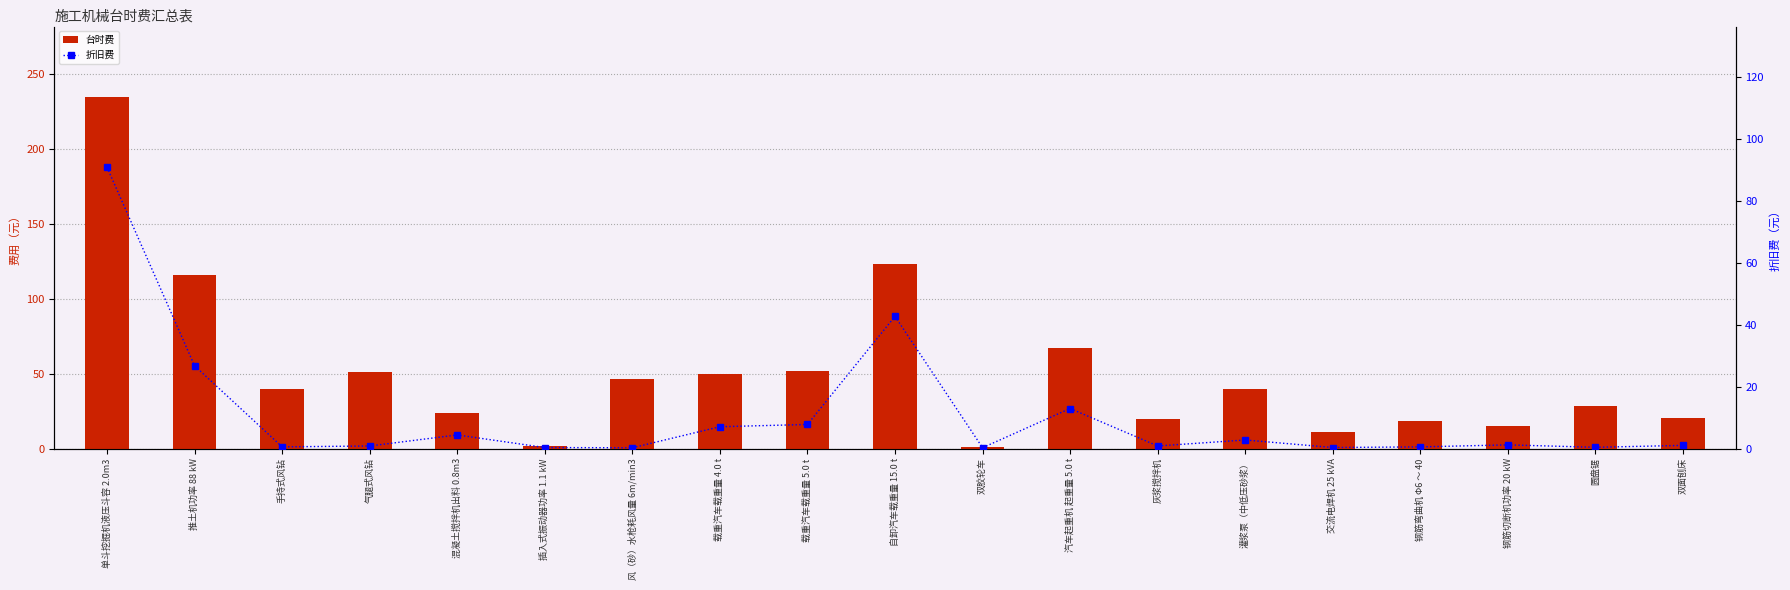

Reading left to right, extract all data points from this chart.

台时费: 单斗挖掘机液压斗容 2.0m3=235.0	推土机功率 88 kW=116.2	手持式风钻=39.6	气腿式风钻=51.0	混凝土搅拌机出料 0.8m3=23.7	插入式振动器功率 1.1 kW=1.5	风（砂）水枪耗风量 6m/min3=46.8	载重汽车载重量 4.0 t=50.1	载重汽车载重量 5.0 t=51.9	自卸汽车载重量 15.0 t=123.5	双胶轮车=0.9	汽车起重机 起重量 5.0 t=66.9	灰浆搅拌机=19.6	灌浆泵（中低压砂浆）=40.0	交流电焊机 25 kVA=11.3	钢筋弯曲机 Φ6 ～ 40=18.2	钢筋切断机功率 20 kW=14.8	圆盘锯=28.3	双面刨床=20.5
折旧费: 单斗挖掘机液压斗容 2.0m3=90.8	推土机功率 88 kW=26.7	手持式风钻=0.5	气腿式风钻=0.8	混凝土搅拌机出料 0.8m3=4.4	插入式振动器功率 1.1 kW=0.3	风（砂）水枪耗风量 6m/min3=0.2	载重汽车载重量 4.0 t=7.0	载重汽车载重量 5.0 t=7.8	自卸汽车载重量 15.0 t=42.7	双胶轮车=0.3	汽车起重机 起重量 5.0 t=12.9	灰浆搅拌机=0.8	灌浆泵（中低压砂浆）=2.8	交流电焊机 25 kVA=0.3	钢筋弯曲机 Φ6 ～ 40=0.5	钢筋切断机功率 20 kW=1.2	圆盘锯=0.4	双面刨床=1.0